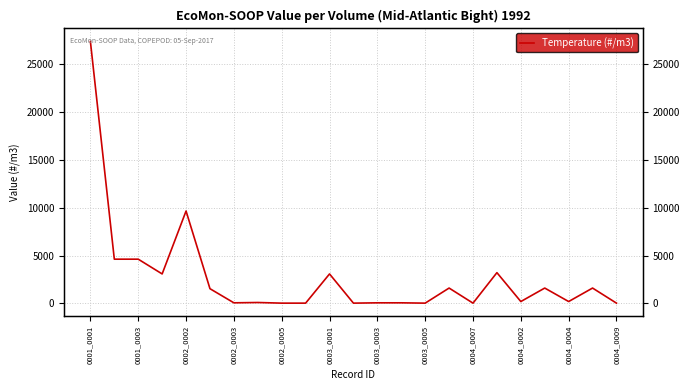

What position from the left is 0001_0003?

2